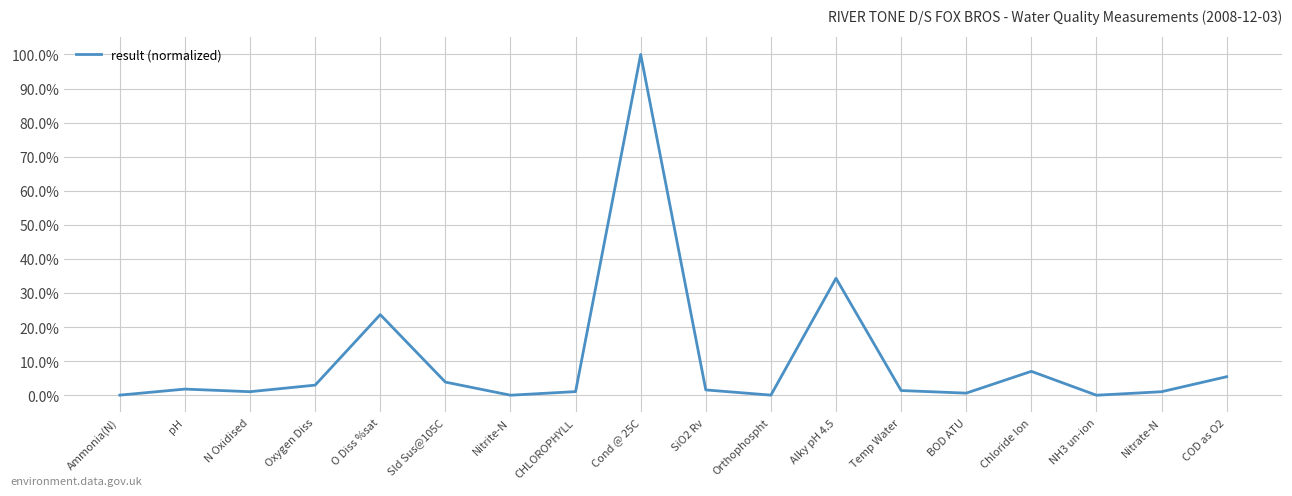

True or false: there are more than 2 points higher than both neighbors.

True